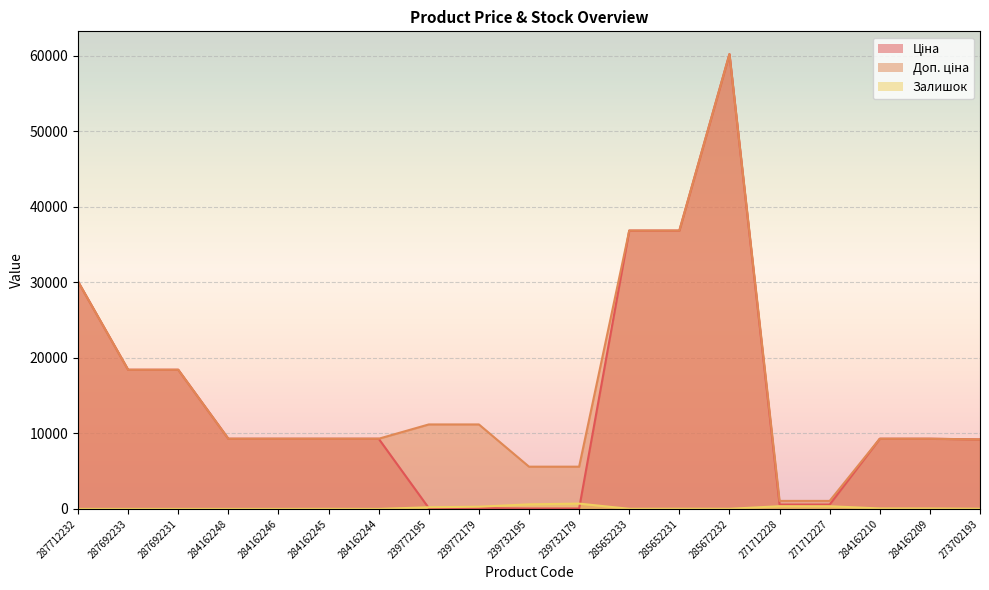

The value of Доп. ціна at 271712228 is 1060.0. True or false?

True